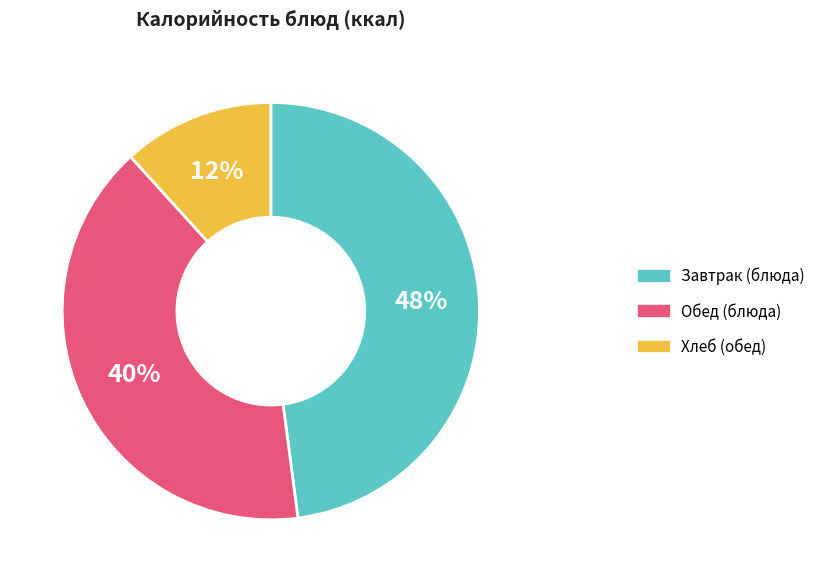

To the nearest percent, what is the average slice percentage?

33%